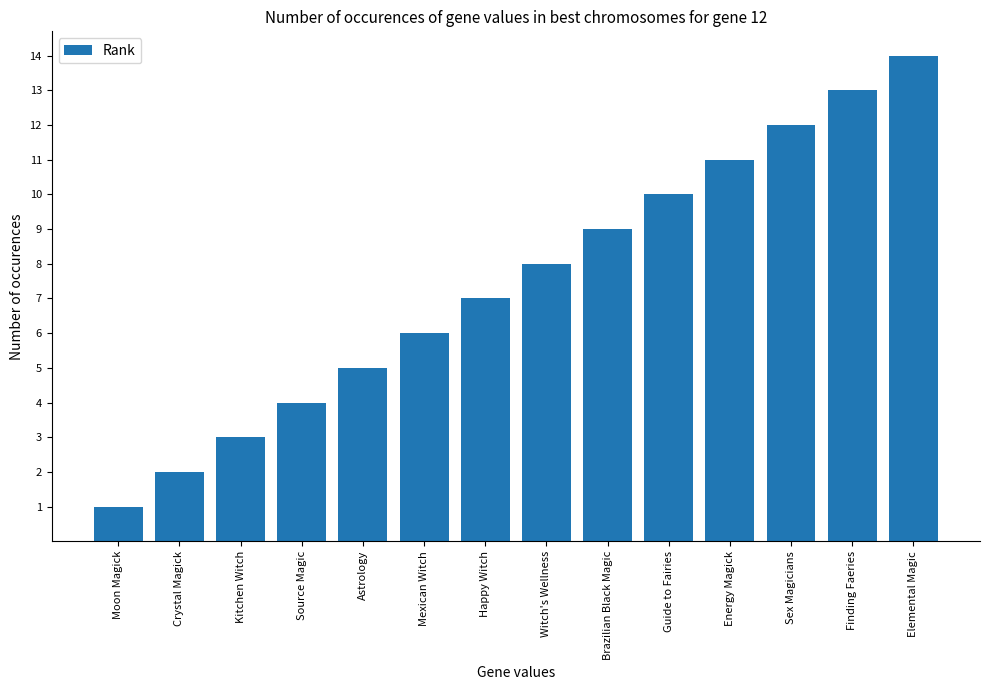

Rank the categories by value from highest to lowest.

Elemental Magic, Finding Faeries, Sex Magicians, Energy Magick, Guide to Fairies, Brazilian Black Magic, Witch's Wellness, Happy Witch, Mexican Witch, Astrology, Source Magic, Kitchen Witch, Crystal Magick, Moon Magick